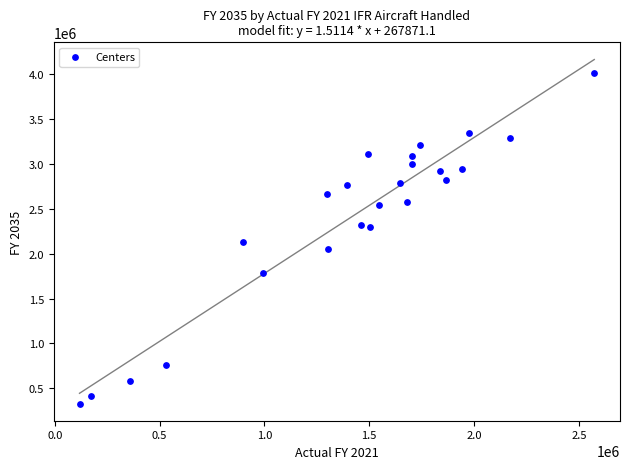

What is the range of Y values (max minus min)?

3669500.5